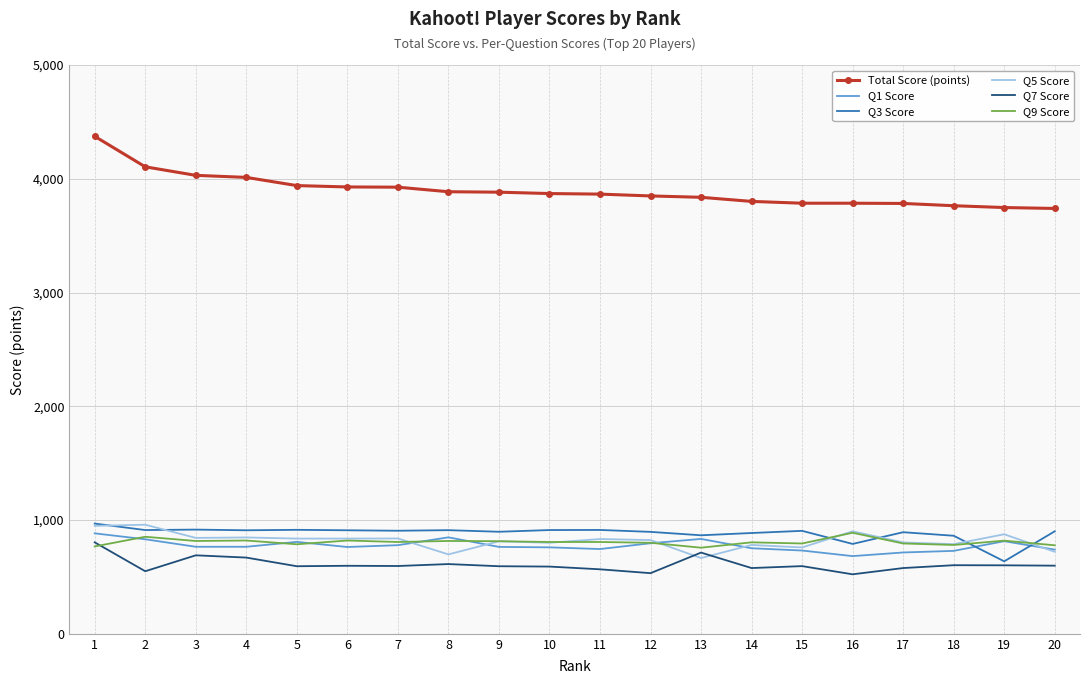

True or false: Q1 Score and Total Score (points) intersect in this chart.

False